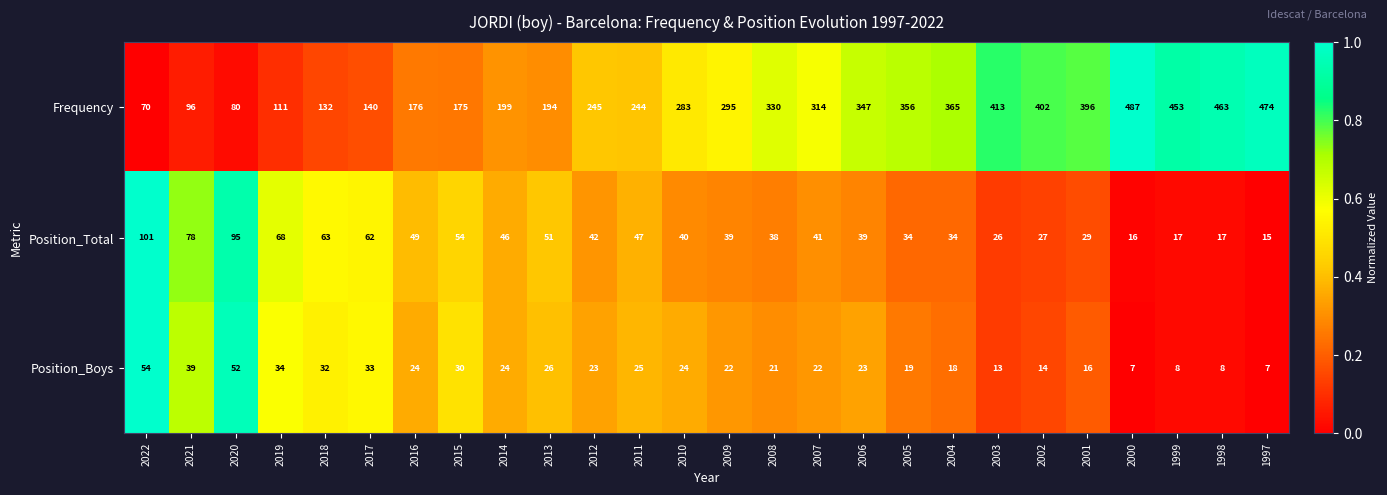

What is the total value across all series at 2021?

213